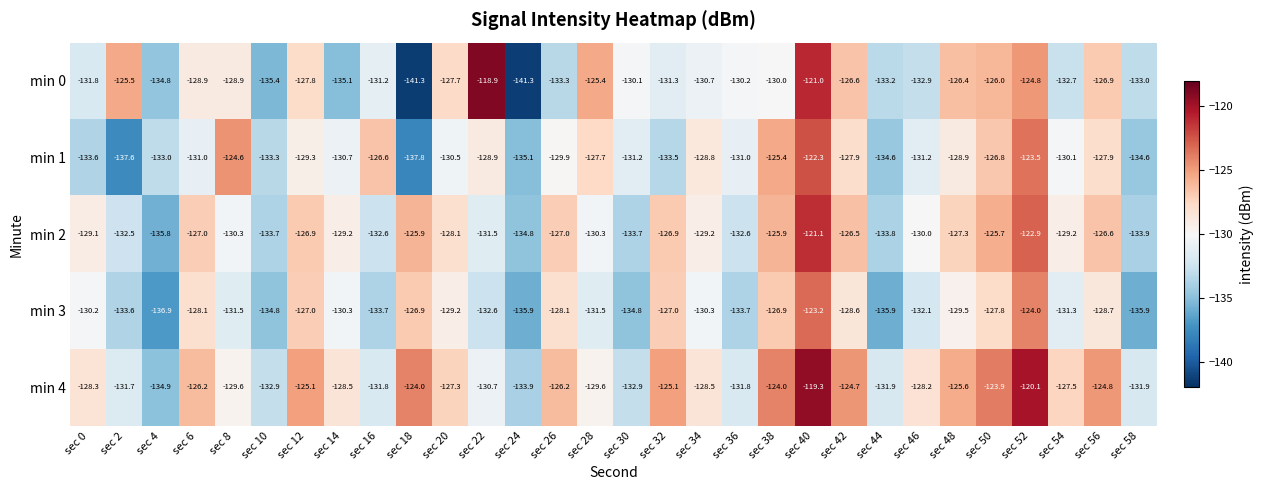

What is the spread (max minus min) of values at sec 48?

3.9